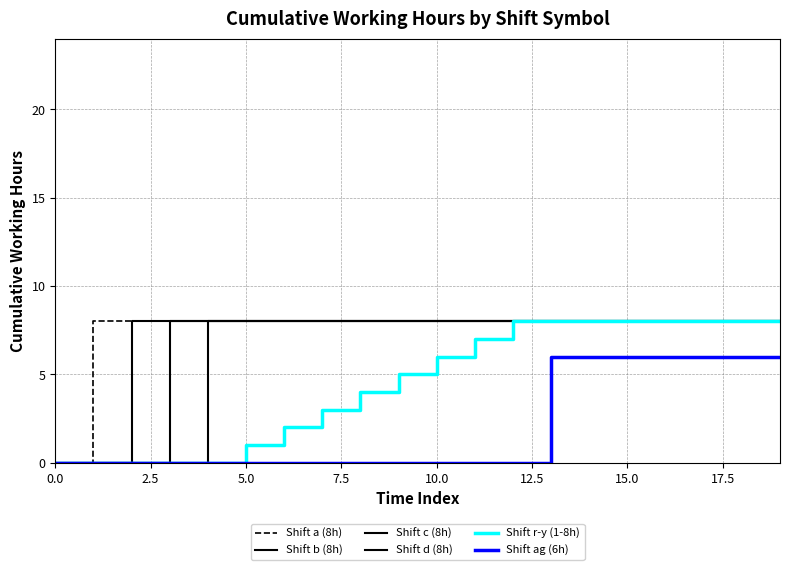

At which label does Shift r-y (1-8h) reach its peak?

12